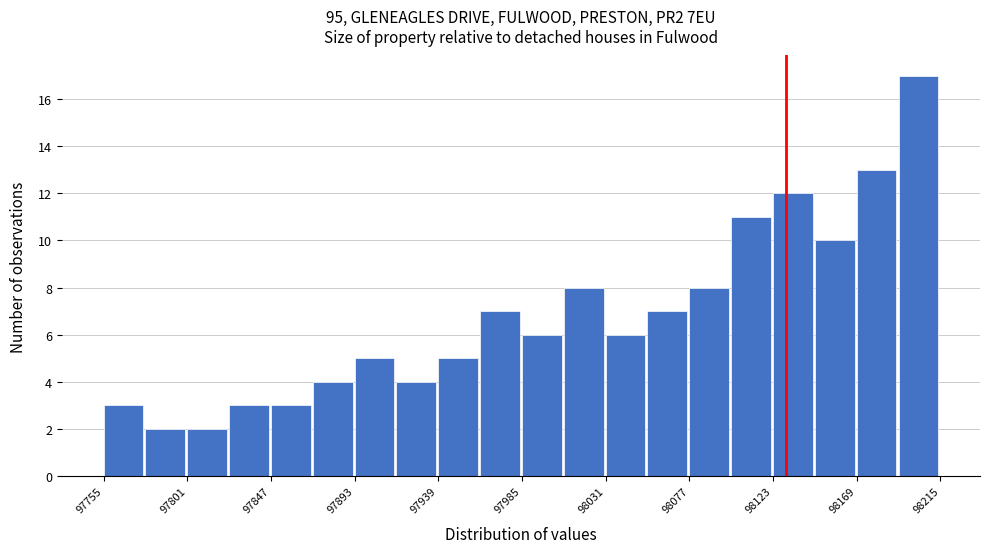

Over which range of the x-axis is the bar tallest?

98190 to 98215